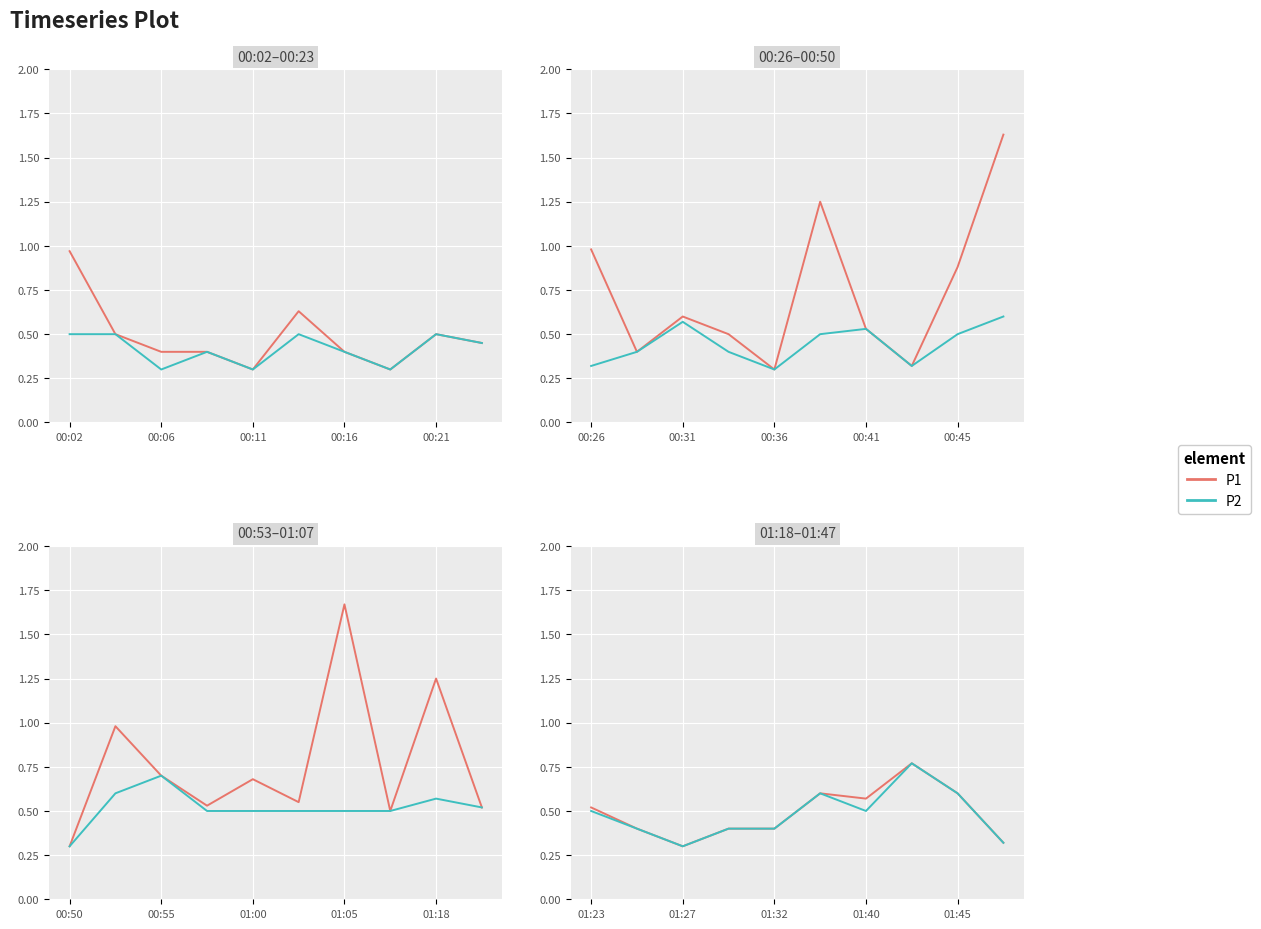

What is the value of the P2 point at the 4th from the left?

0.4